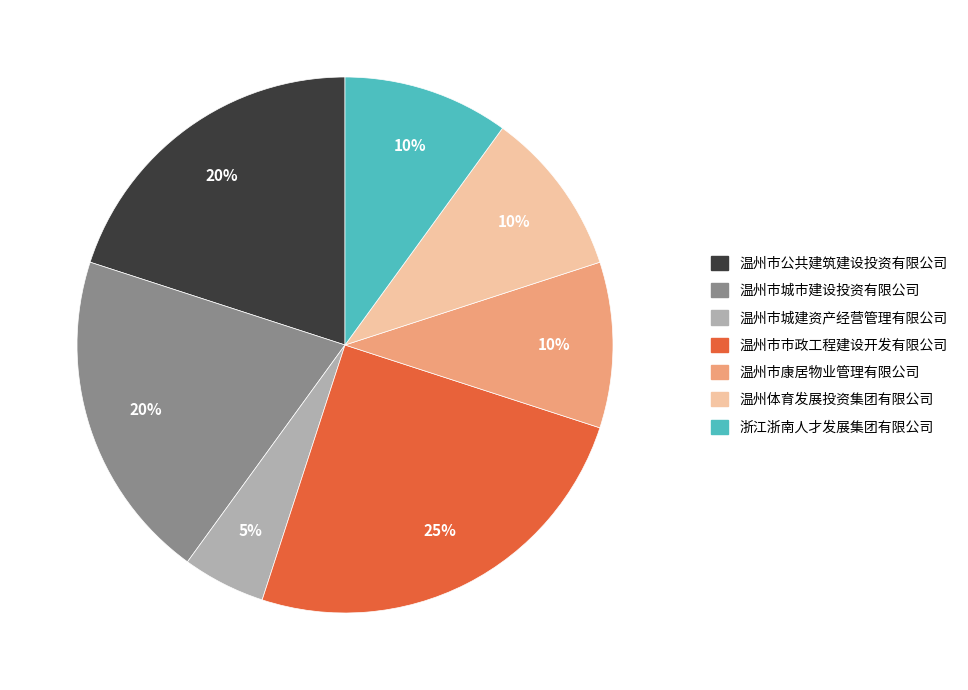

How many slices are in this pie chart?

7